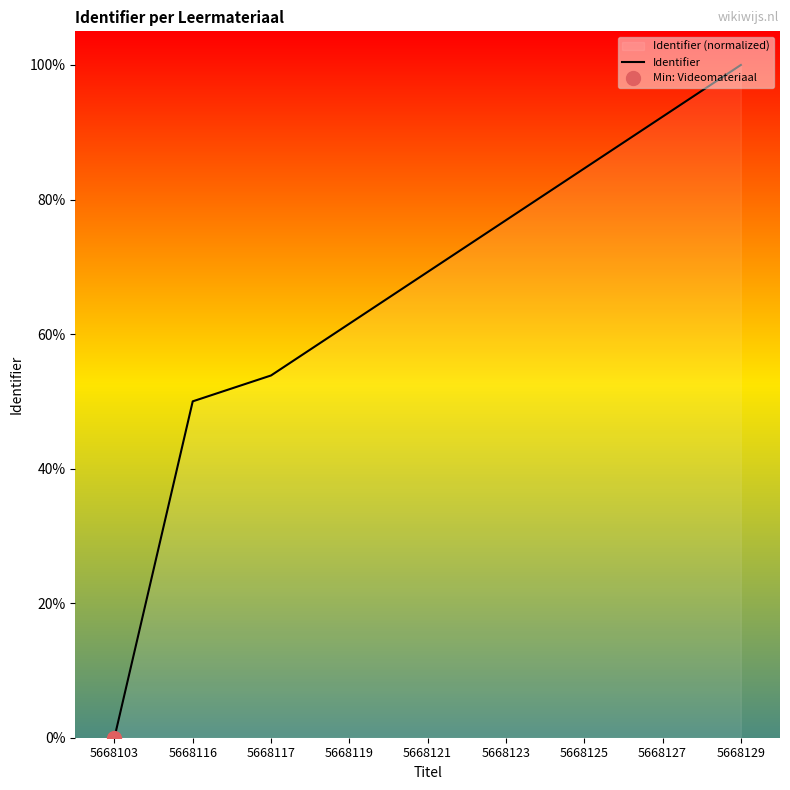

What is the difference between the maximum and minimum values?

100.0